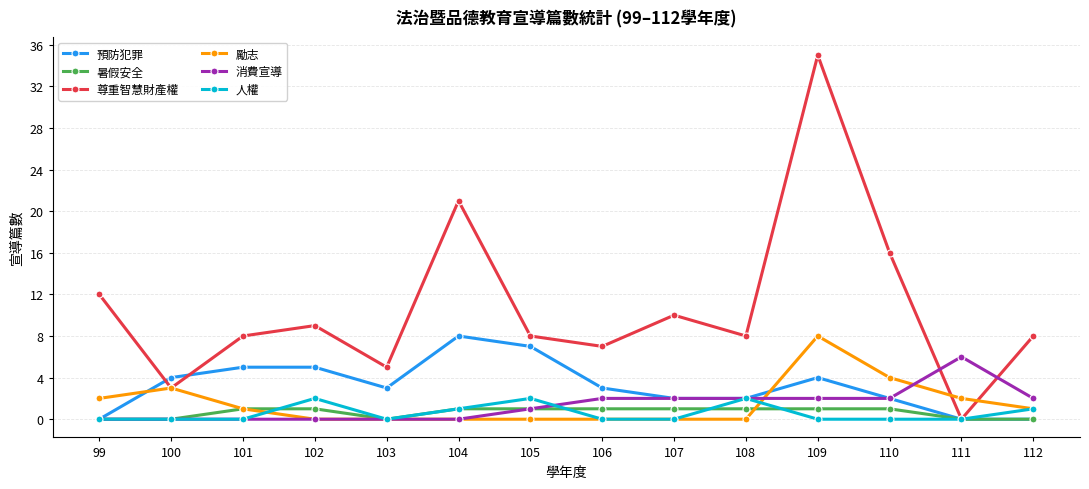

Reading left to right, what are all the values shown in this chart?

預防犯罪: 0	4	5	5	3	8	7	3	2	2	4	2	0	0
暑假安全: 0	0	1	1	0	1	1	1	1	1	1	1	0	0
尊重智慧財產權: 12	3	8	9	5	21	8	7	10	8	35	16	0	8
勵志: 2	3	1	0	0	0	0	0	0	0	8	4	2	1
消費宣導: 0	0	0	0	0	0	1	2	2	2	2	2	6	2
人權: 0	0	0	2	0	1	2	0	0	2	0	0	0	1